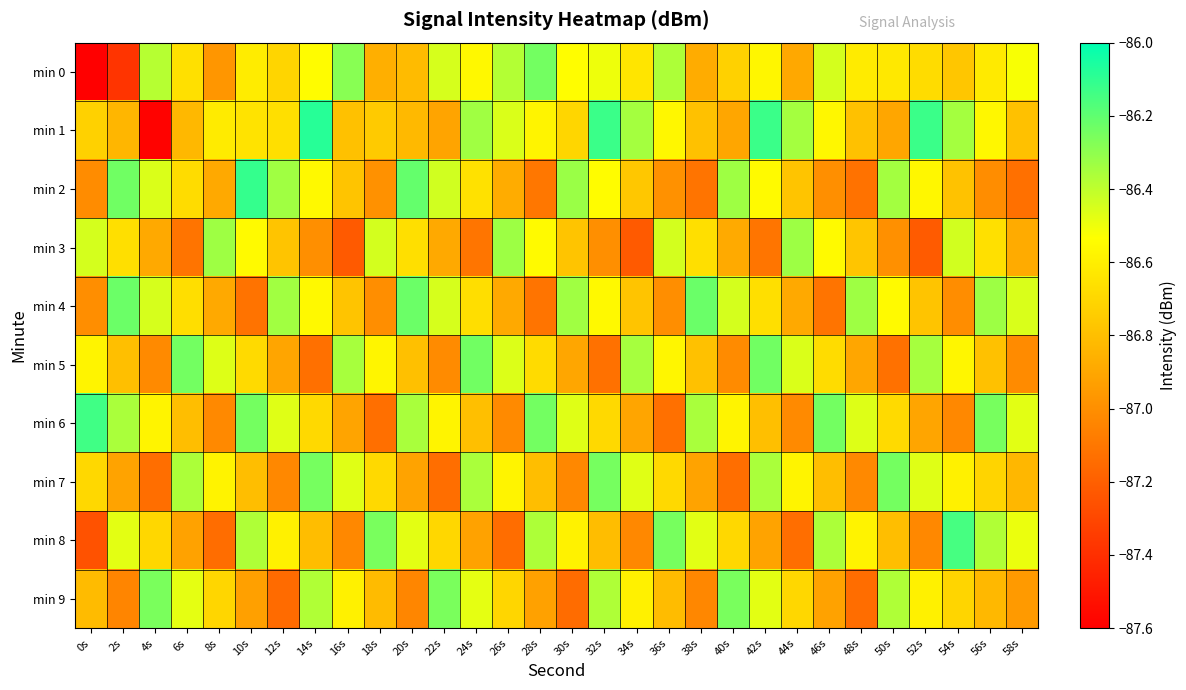

List the series in order of their peak value, lowest first.

min 3, min 9, min 7, min 0, min 5, min 4, min 8, min 6, min 2, min 1